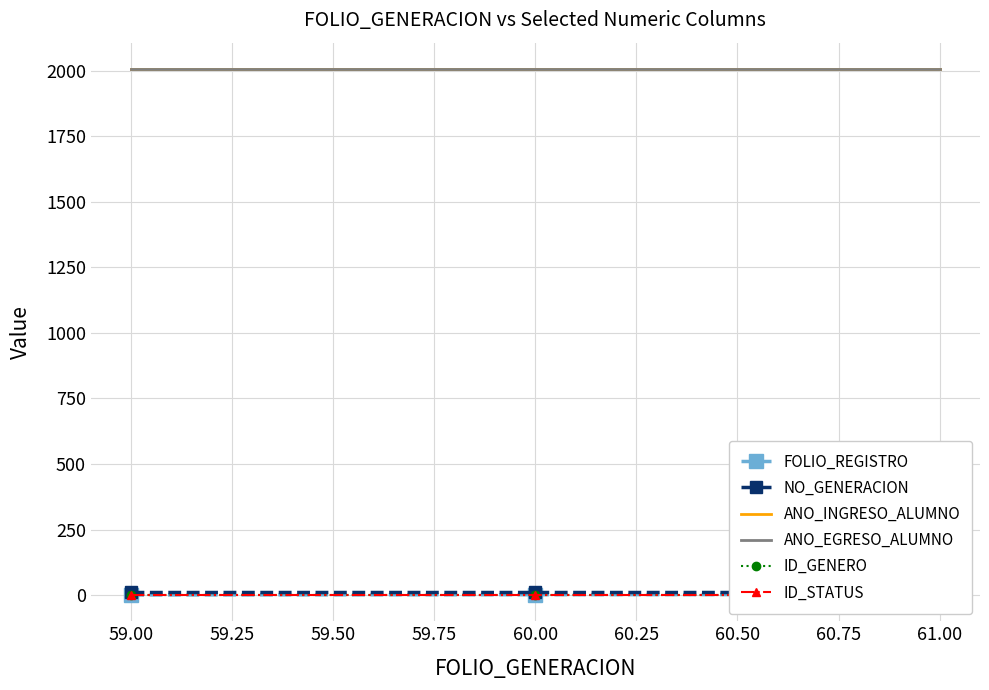

At how many categories does at least one series exceed 1000?

3